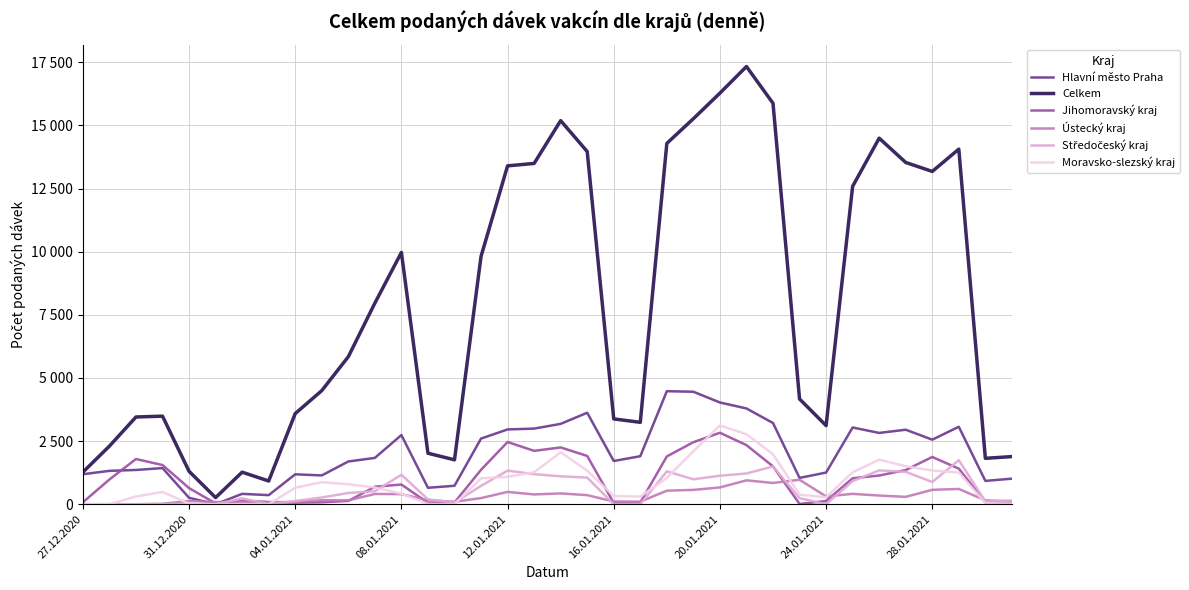

Which series has the largest total across all categories?

Celkem